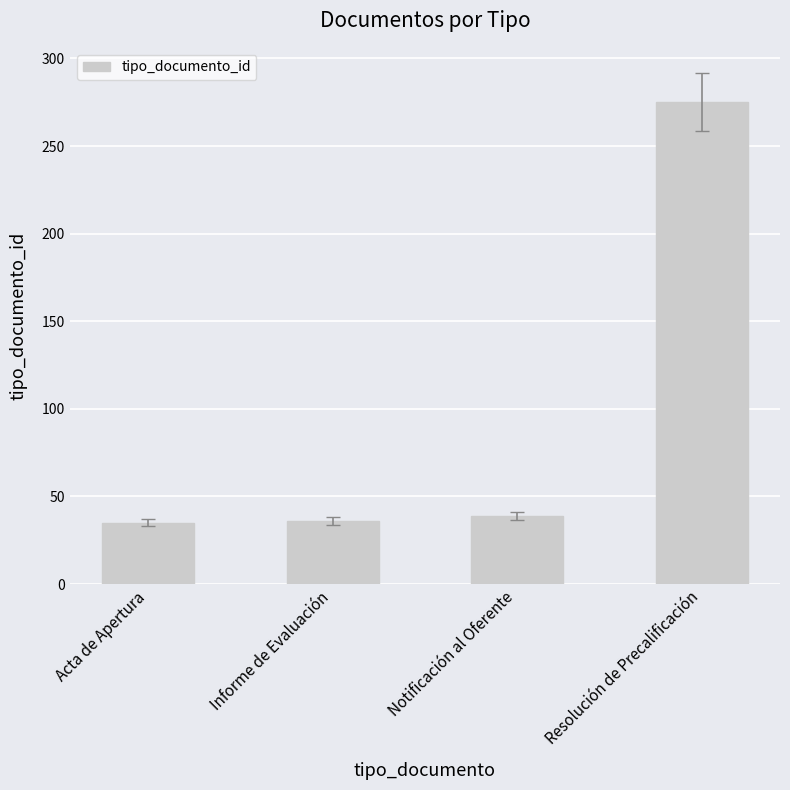

What is the greatest value displayed?

275